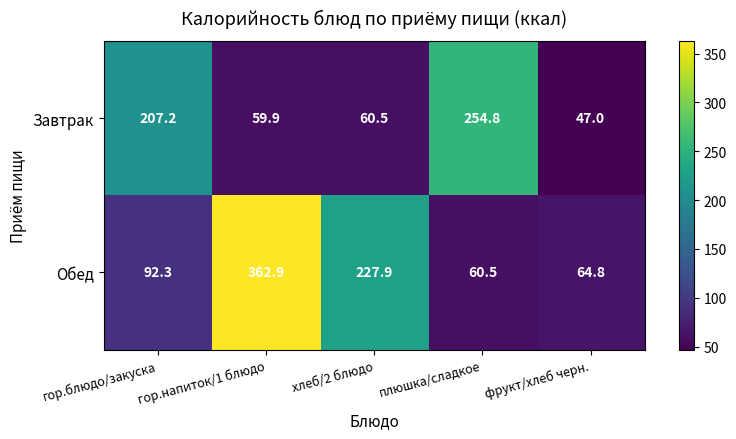

What is the sum of the Обед values at фрукт/хлеб черн. and гор.напиток/1 блюдо?

427.7